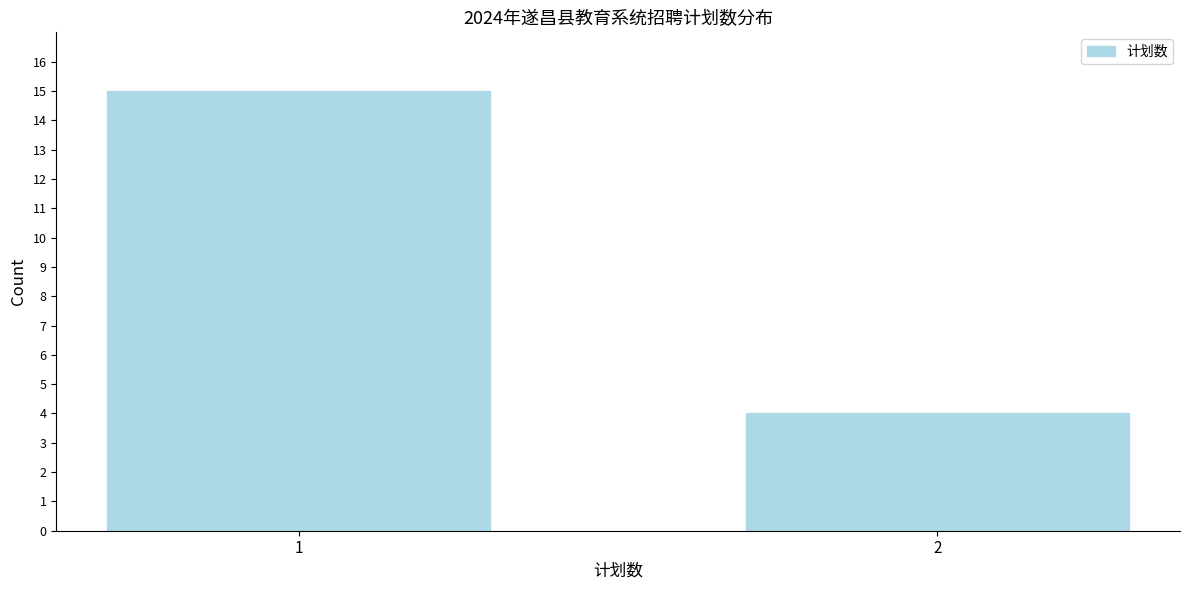

Reading right to left, what are all the values shown in this chart?

4	15